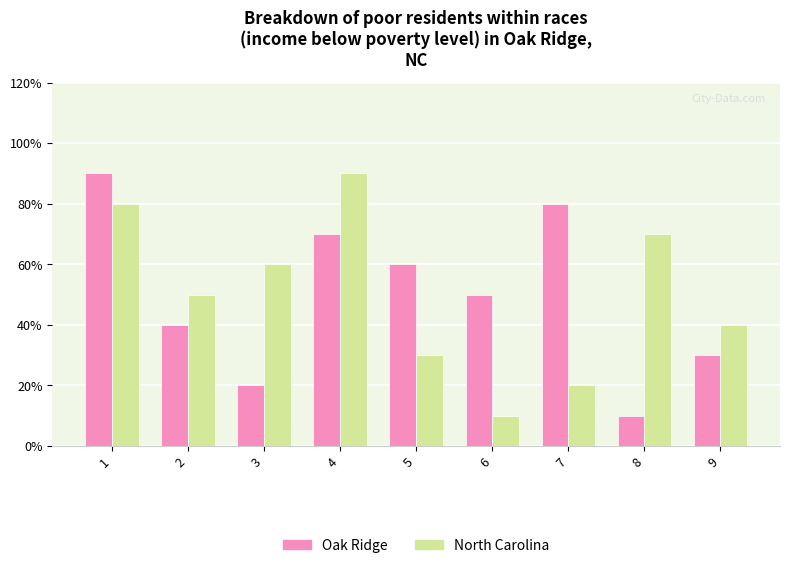

What are all the series names shown in the legend?

Oak Ridge, North Carolina